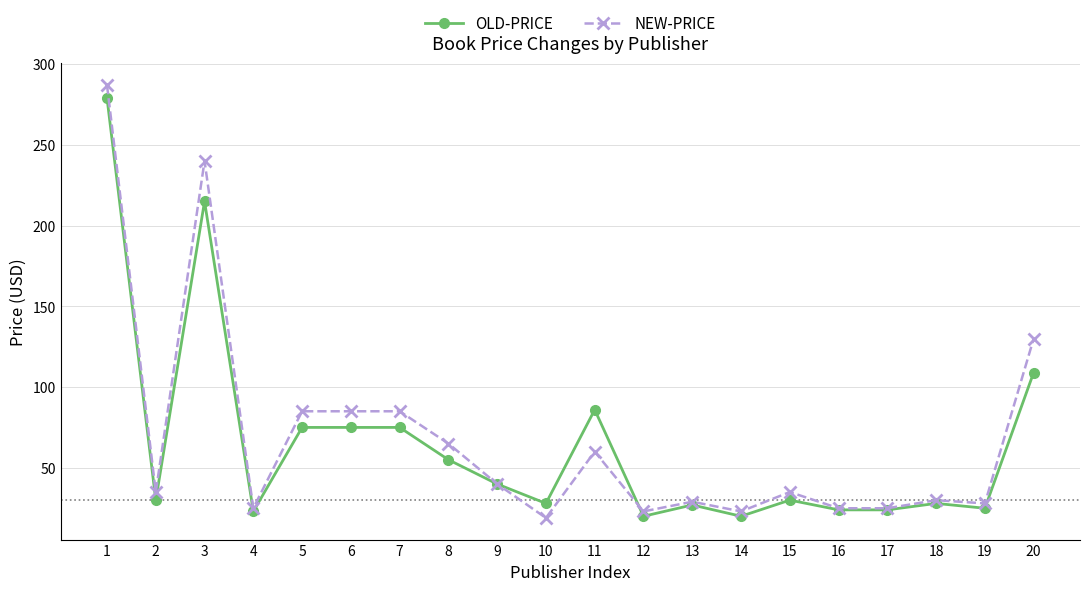

What is the value of the NEW-PRICE point at the 12th from the left?

23.0